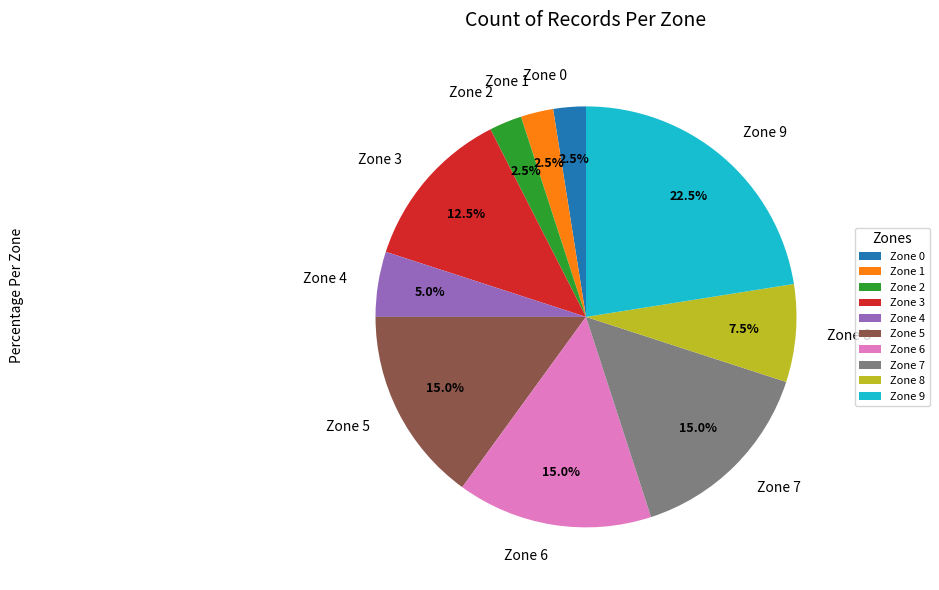

Is there any slice that represents more than half of the pie?

No